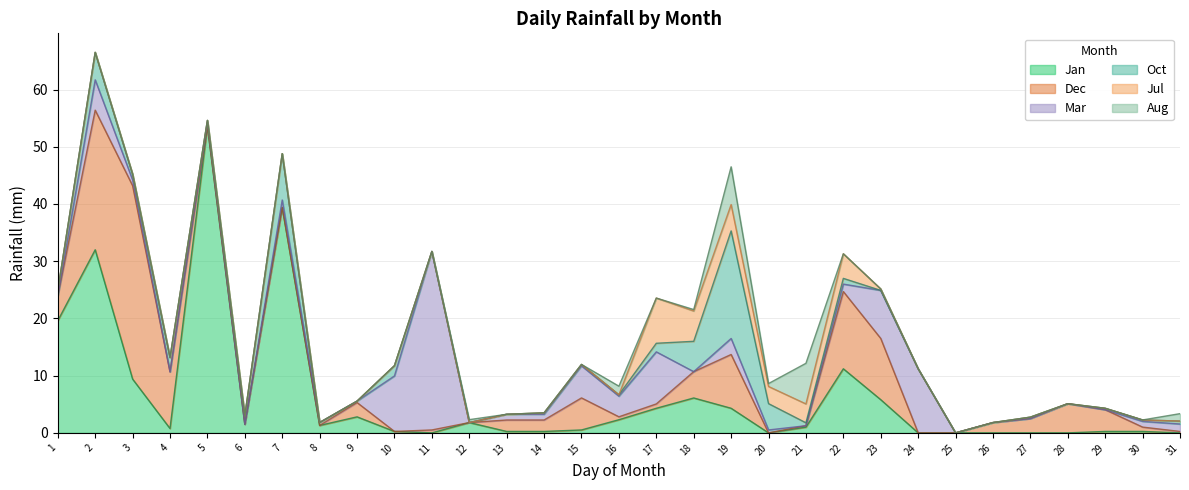

What is the difference between the Jan values at 25 and 14?

0.2